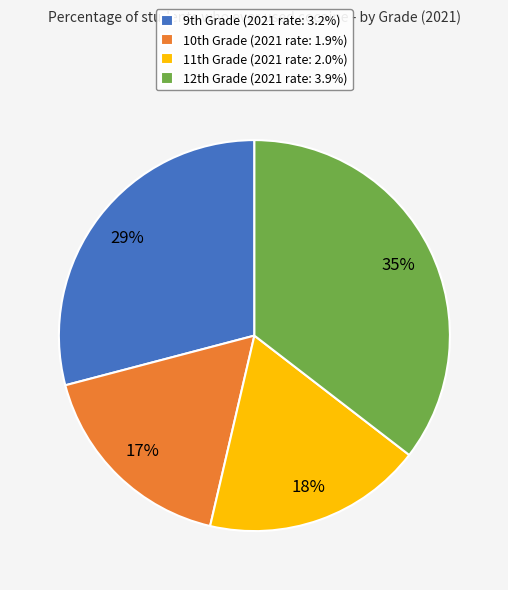

Rank the categories by value from highest to lowest.

12th Grade, 9th Grade, 11th Grade, 10th Grade